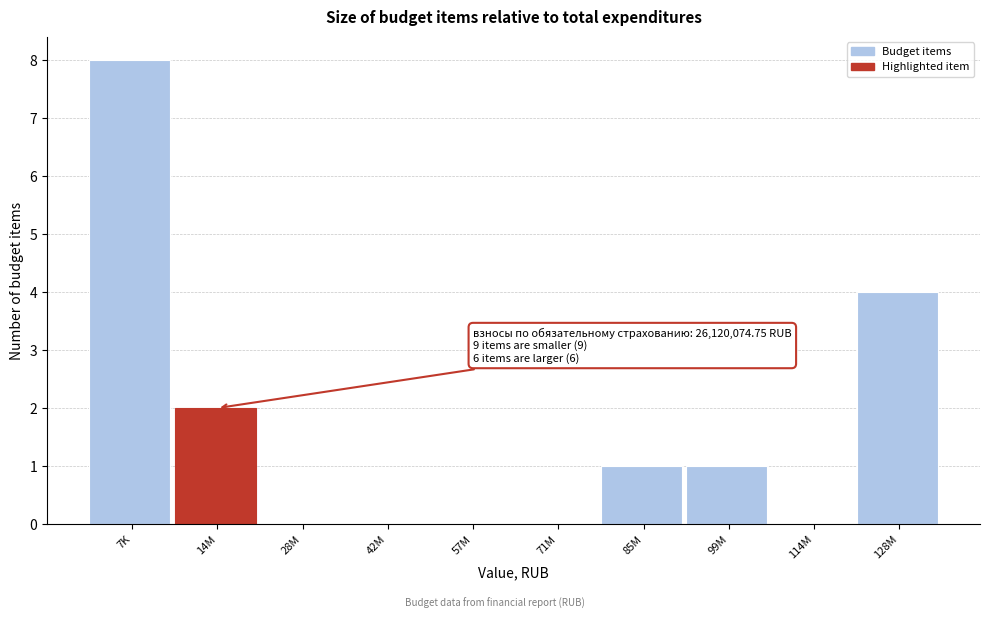

Reading left to right, extract all data points from this chart.

7K=8	14M=2	28M=0	42M=0	57M=0	71M=0	85M=1	99M=1	114M=0	128M=4